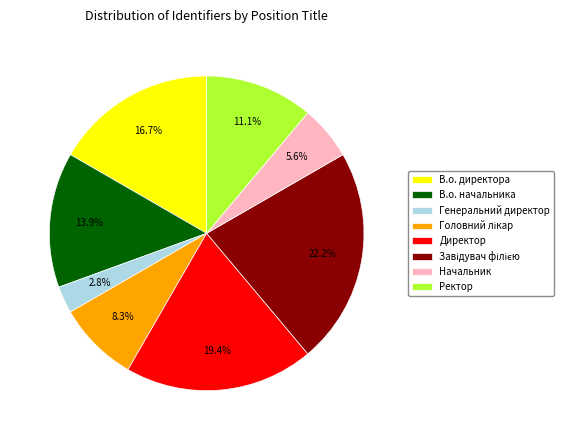

What percentage do Генеральний директор and В.о. начальника together represent?

16.7%